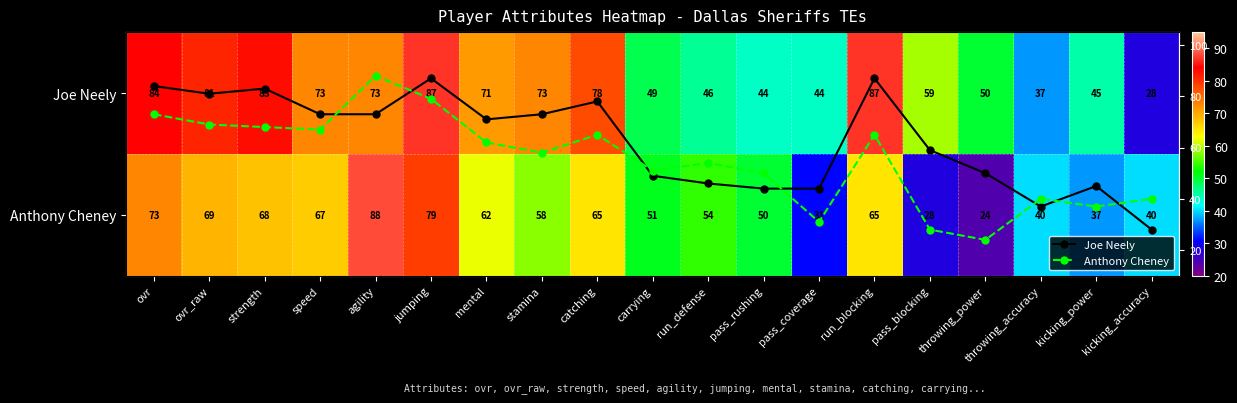

What is the greatest value displayed?

88